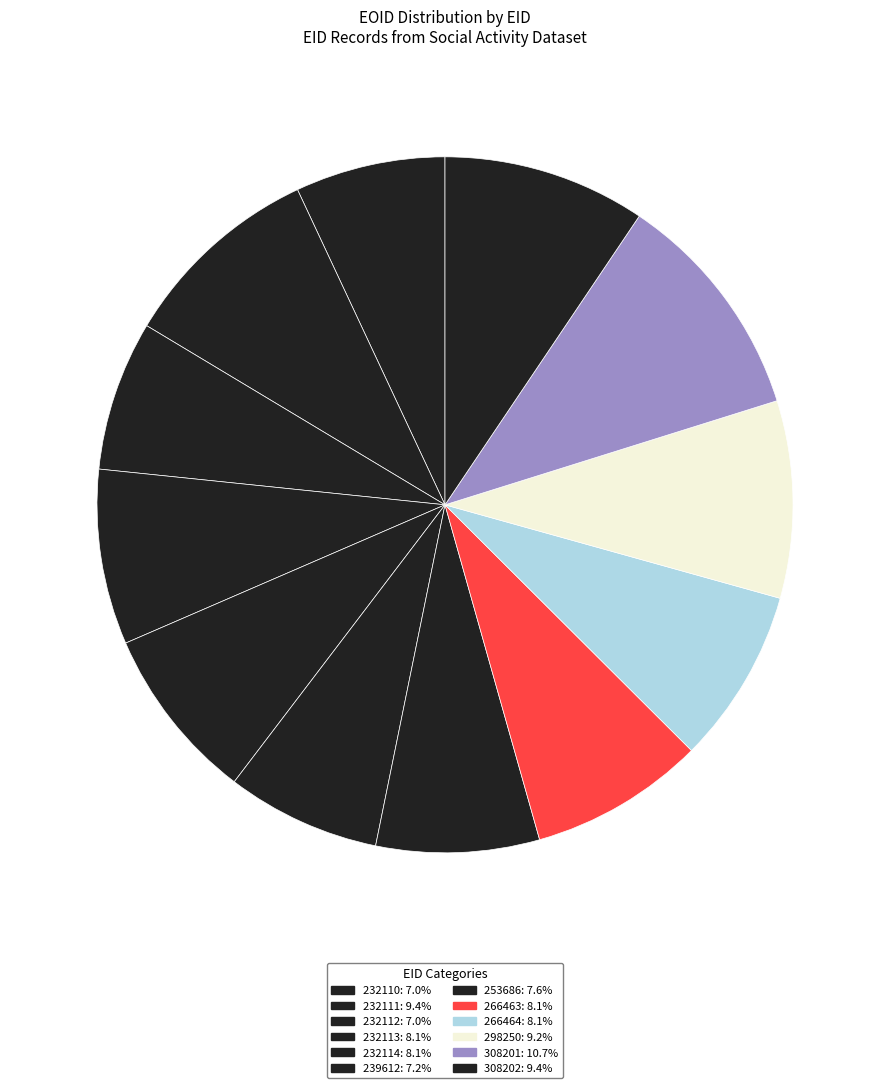

What is the largest slice in the pie chart?

308201